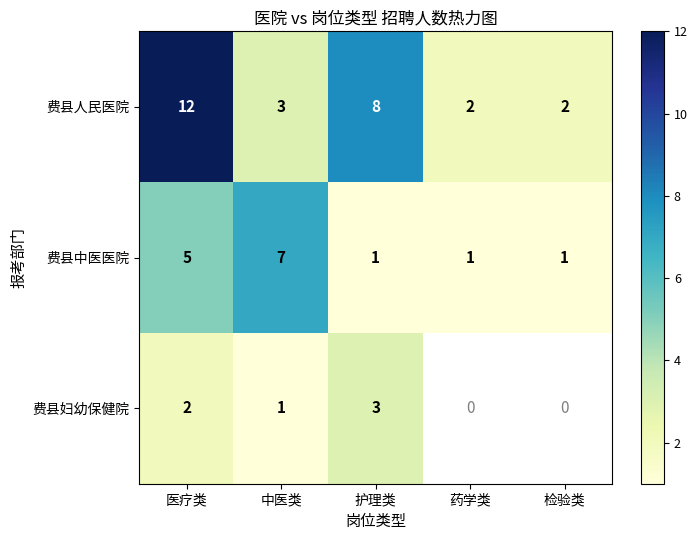

What is the difference between the maximum and minimum values in the 费县人民医院 series?

10